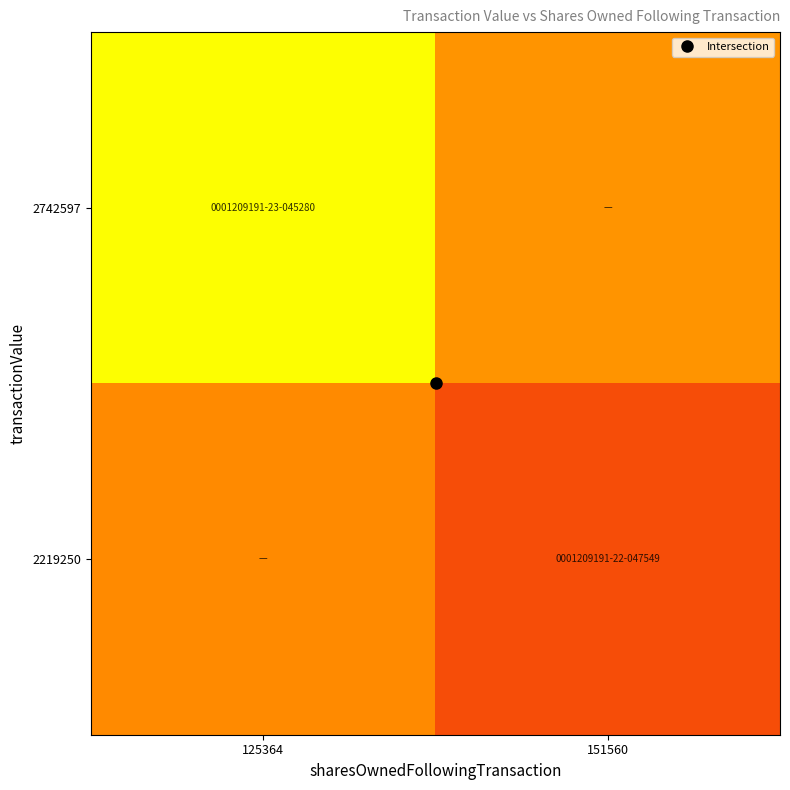

Which has a higher value, 151560 or 125364?

125364